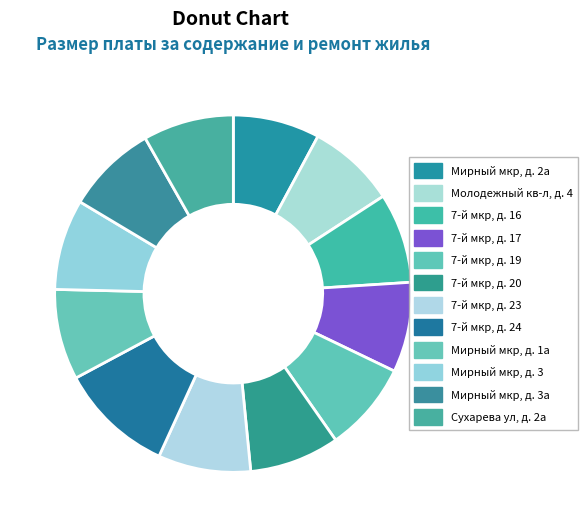

Does Мирный мкр, д. 2а represent more than half of the total?

No